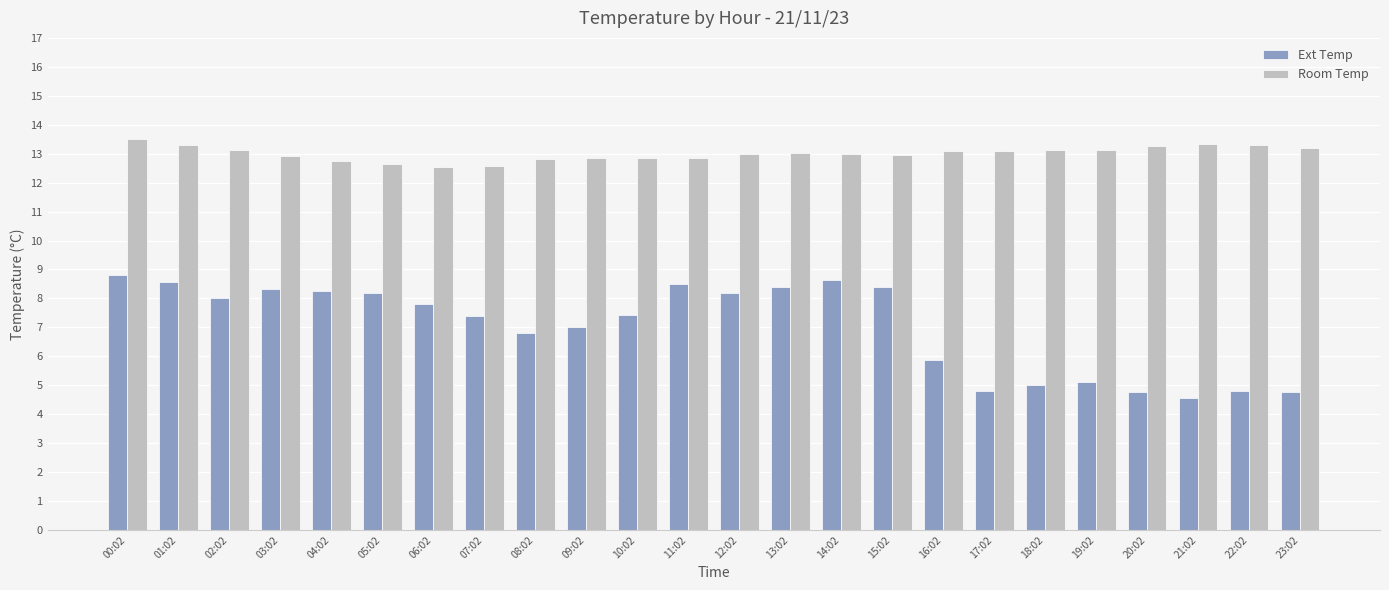

What is the label of the 24th bar from the left?

23:02